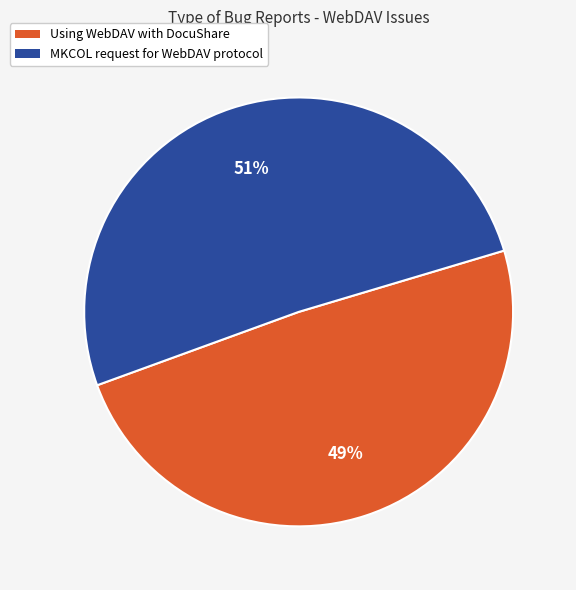

Approximately how many times larger is the value at Using WebDAV with DocuShare compared to MKCOL request for WebDAV protocol?

1.0